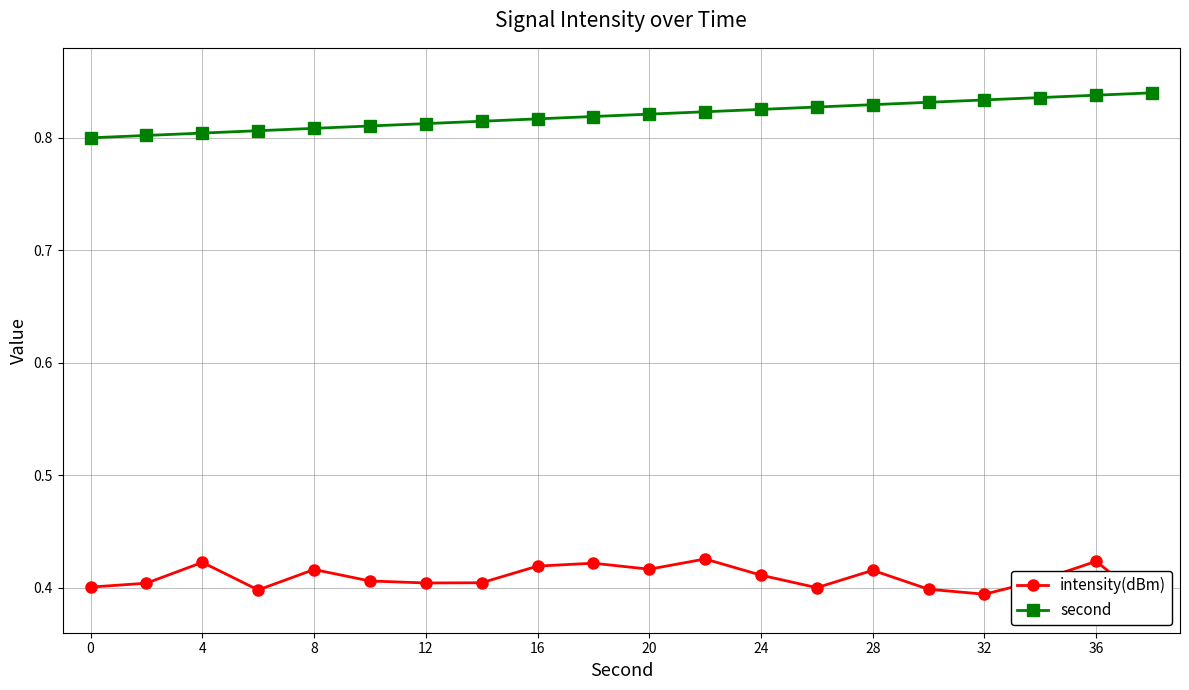

True or false: second has a value of 0.4 at 0.

False